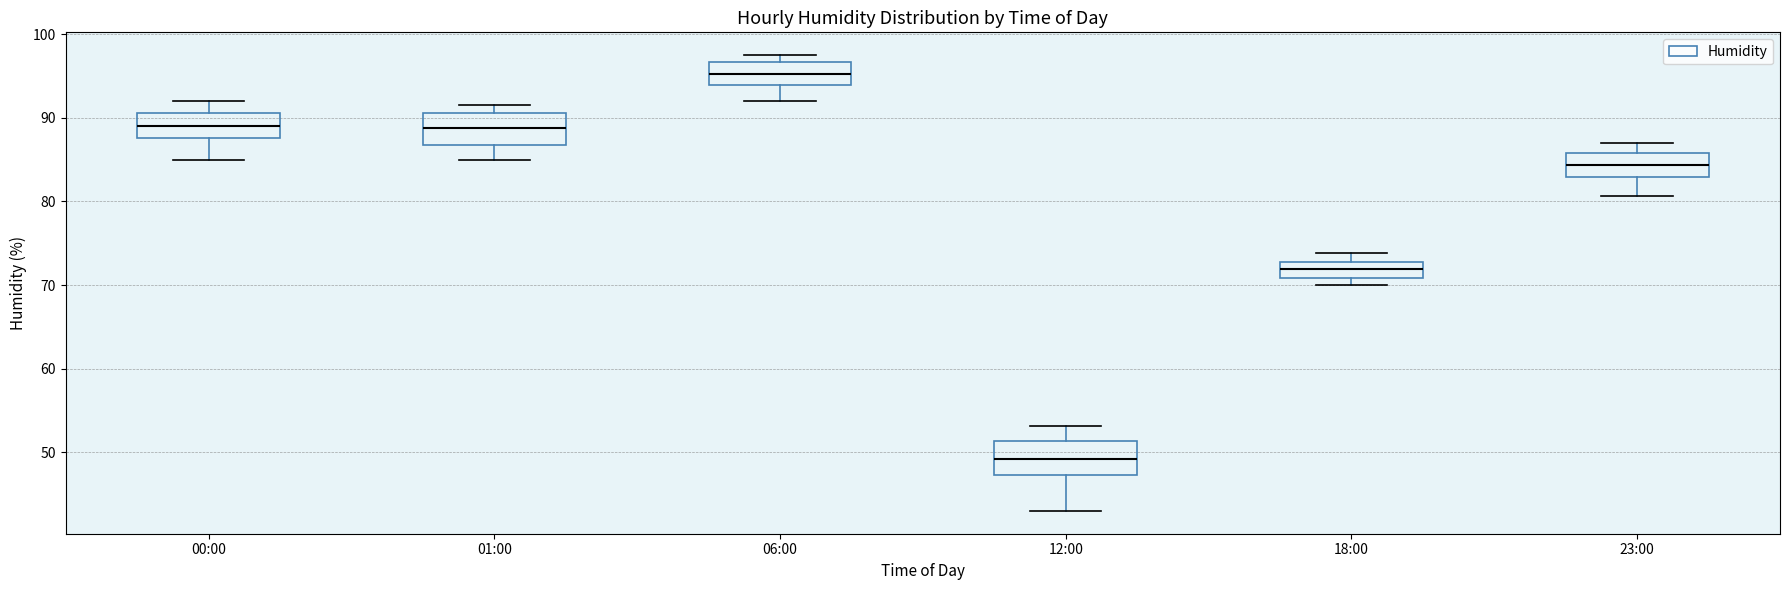

Which box's median line is the lowest?

12:00